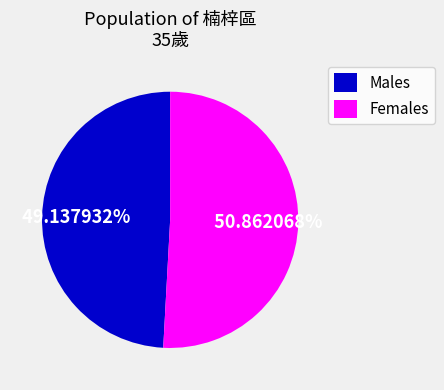

Does any single category account for the majority?

Yes